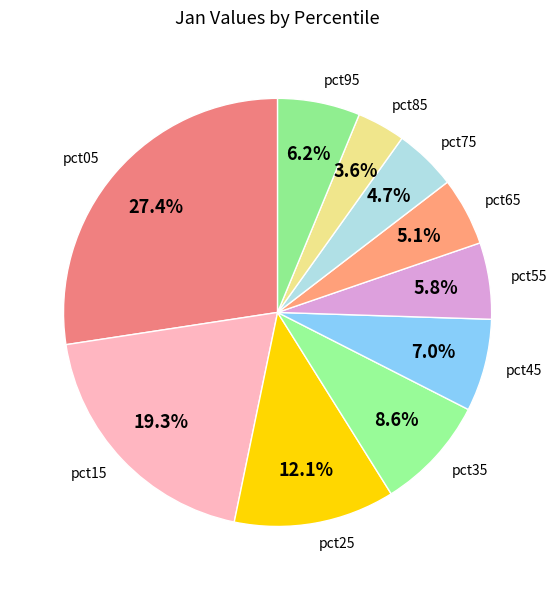

What is the ratio of the value at pct35 to the value at pct15?

0.4